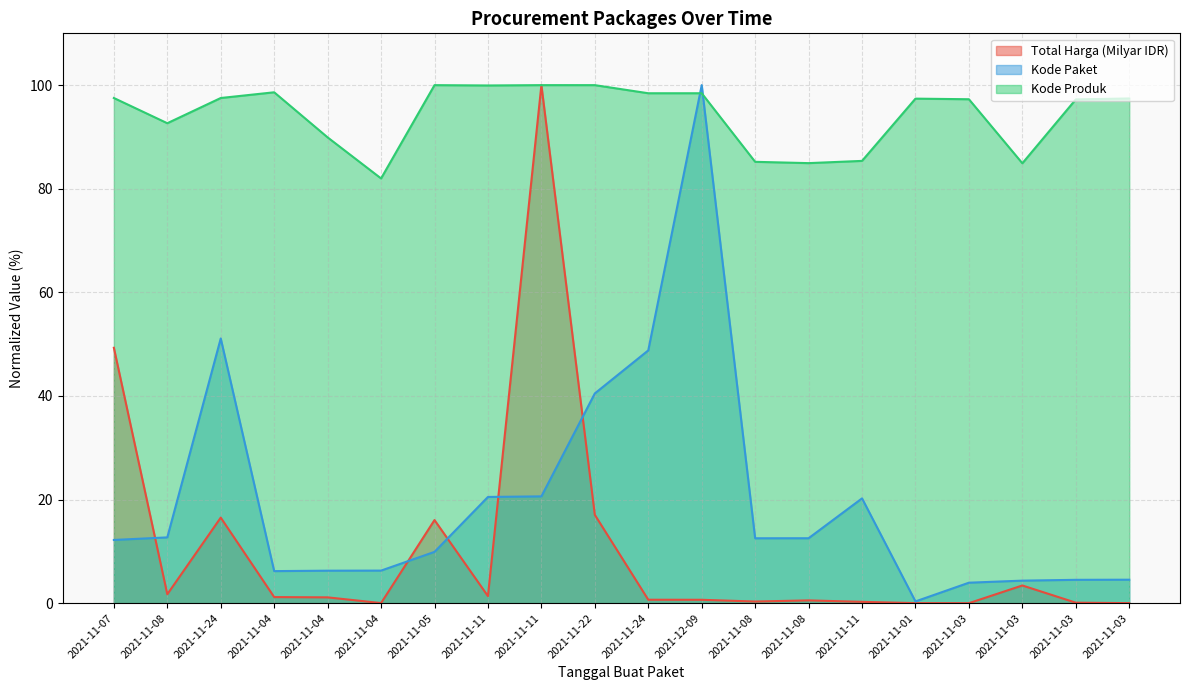

Reading left to right, transcribe all the data shown in this chart.

Total Harga (Milyar IDR): 2021-11-07=49.3	2021-11-08=1.7	2021-11-24=16.5	2021-11-04=1.2	2021-11-04=1.1	2021-11-04=0.0	2021-11-05=16.0	2021-11-11=1.4	2021-11-11=100.0	2021-11-22=17.0	2021-11-24=0.7	2021-12-09=0.7	2021-11-08=0.3	2021-11-08=0.5	2021-11-11=0.3	2021-11-01=0.0	2021-11-03=0.0	2021-11-03=3.4	2021-11-03=0.1	2021-11-03=0.0
Kode Paket: 2021-11-07=12.2	2021-11-08=12.7	2021-11-24=51.1	2021-11-04=6.2	2021-11-04=6.3	2021-11-04=6.3	2021-11-05=9.9	2021-11-11=20.5	2021-11-11=20.6	2021-11-22=40.5	2021-11-24=48.8	2021-12-09=100.0	2021-11-08=12.5	2021-11-08=12.5	2021-11-11=20.2	2021-11-01=0.3	2021-11-03=4.0	2021-11-03=4.3	2021-11-03=4.5	2021-11-03=4.5
Kode Produk: 2021-11-07=97.5	2021-11-08=92.6	2021-11-24=97.5	2021-11-04=98.6	2021-11-04=89.9	2021-11-04=82.0	2021-11-05=100.0	2021-11-11=99.9	2021-11-11=100.0	2021-11-22=100.0	2021-11-24=98.4	2021-12-09=98.4	2021-11-08=85.2	2021-11-08=84.9	2021-11-11=85.4	2021-11-01=97.4	2021-11-03=97.3	2021-11-03=84.9	2021-11-03=97.2	2021-11-03=97.4